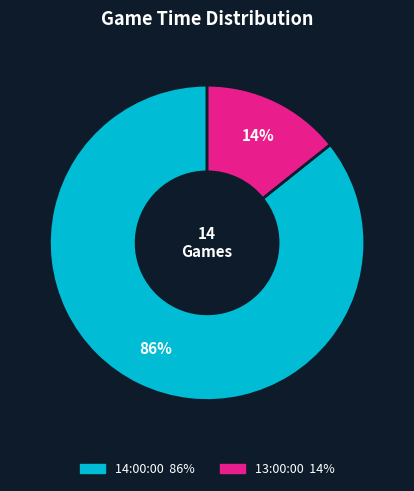

Is it true that 14:00:00 is 94% of the pie?

False